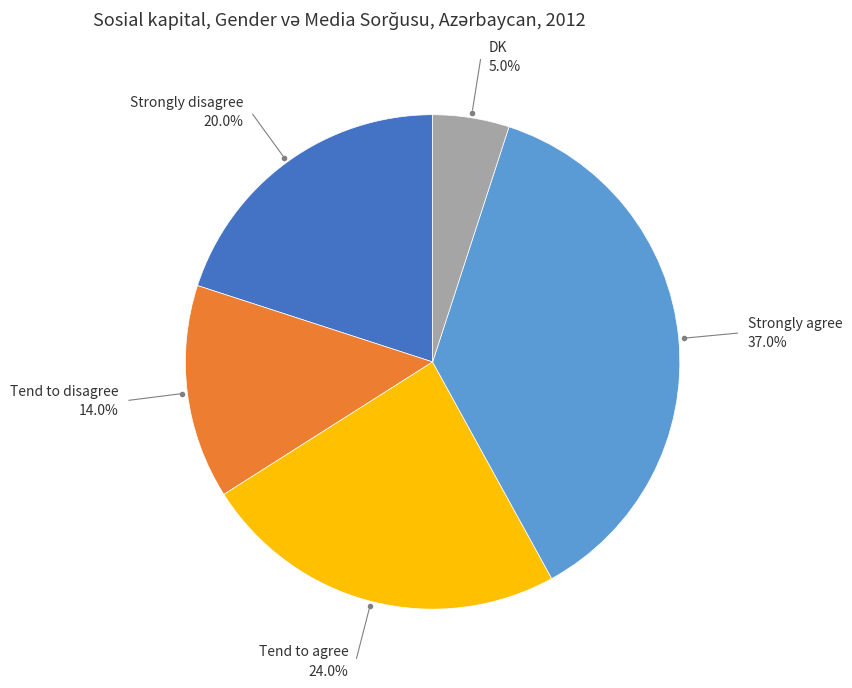

Count the number of slices in the pie.

5